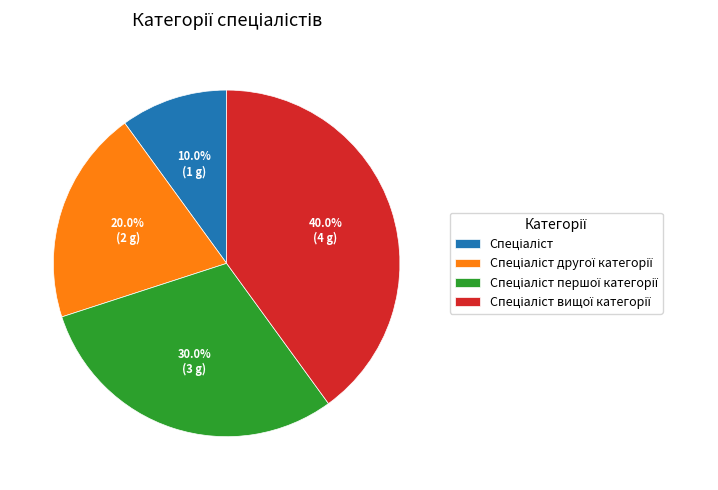

Does any single category account for the majority?

No